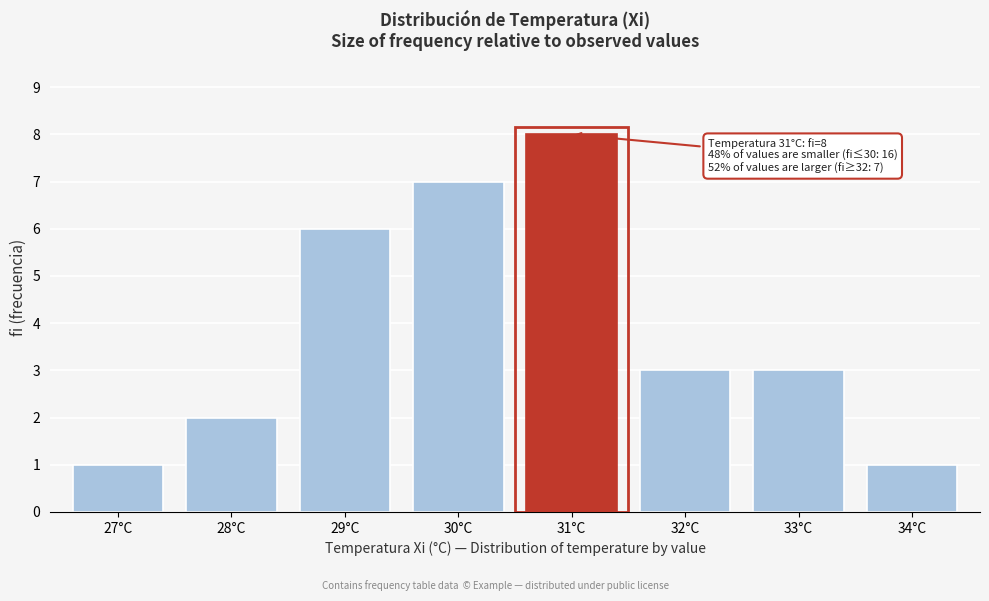

Reading left to right, transcribe all the data shown in this chart.

27°C=1	28°C=2	29°C=6	30°C=7	31°C=8	32°C=3	33°C=3	34°C=1